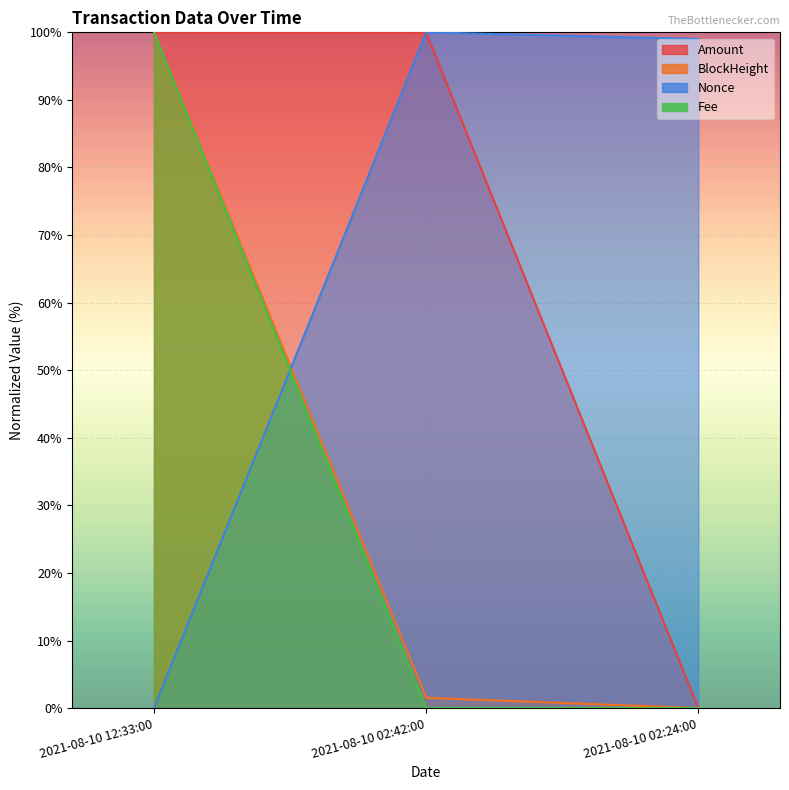

Which series has the widest spread of values?

Amount